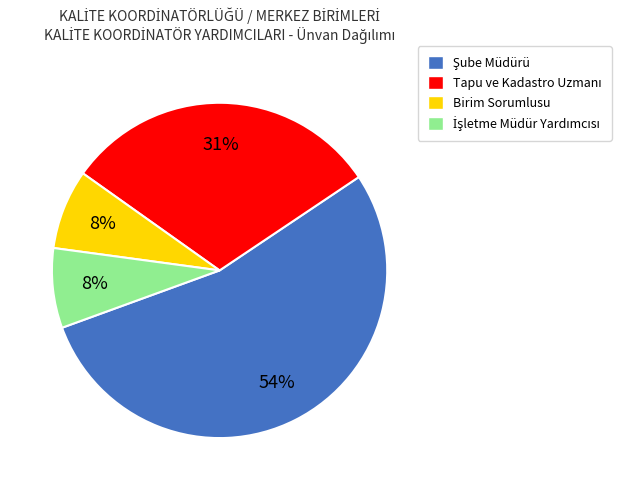

To the nearest percent, what is the difference between the largest and smallest slice percentages?

46%